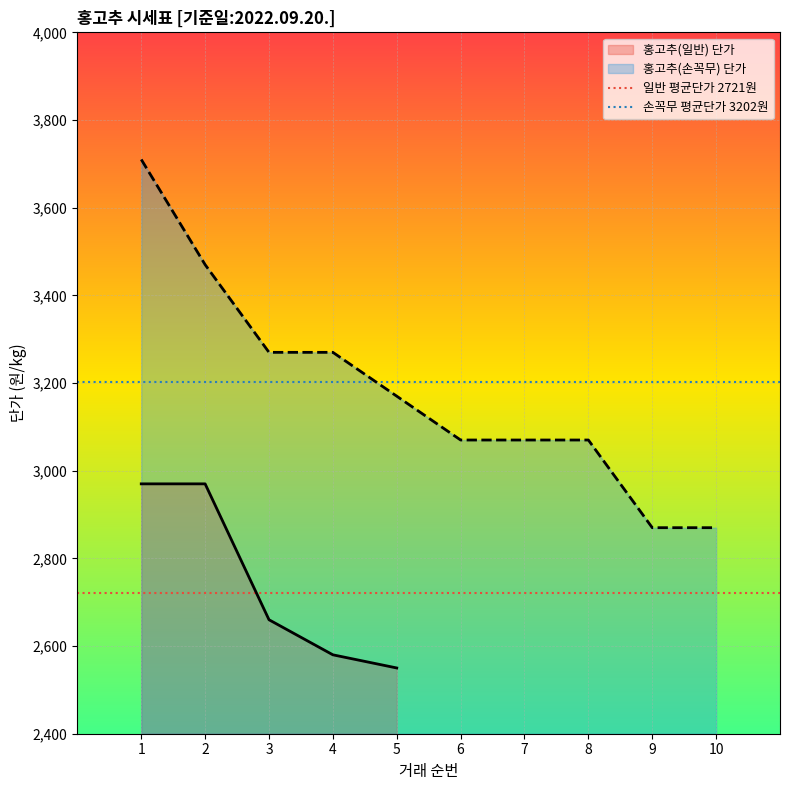

What is the minimum value for 홍고추(일반) 단가?

2550